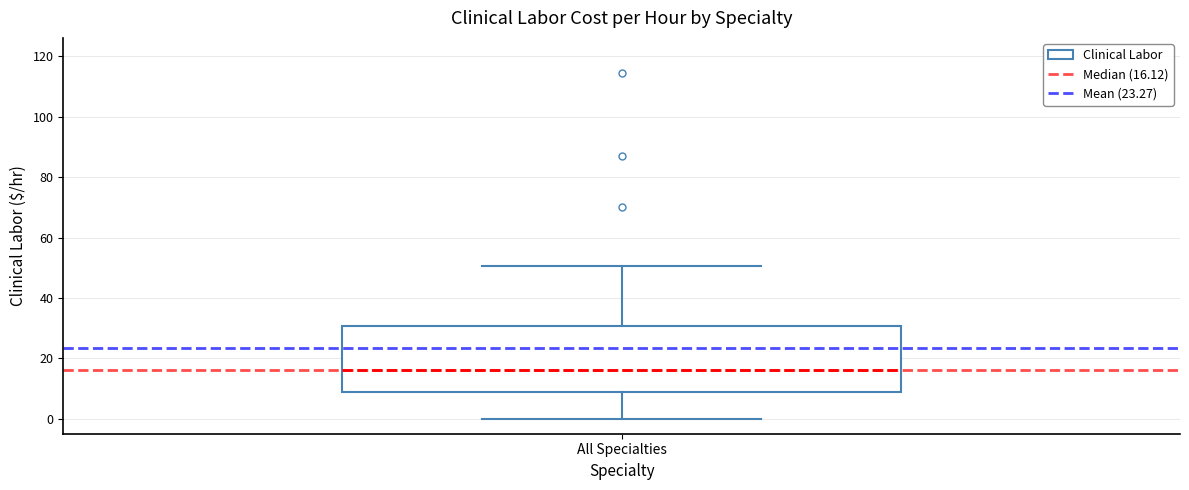

Read this box plot against the y-axis: the position of the median line, the range covered by the box, and the ends of both whiskers. The values are not printed on the chart, so give them approximately, as read against the axis.

median 16, box 8 to 30, whiskers 0 to 50